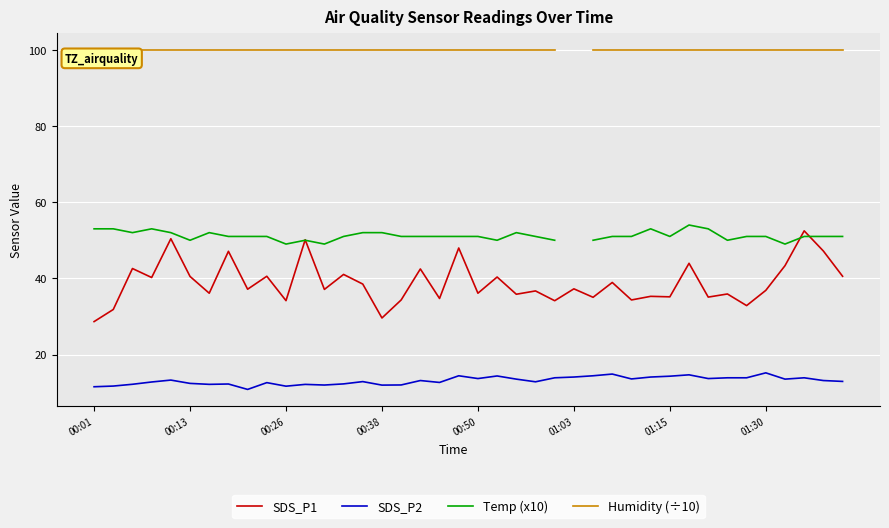

True or false: SDS_P1 and SDS_P2 intersect in this chart.

False